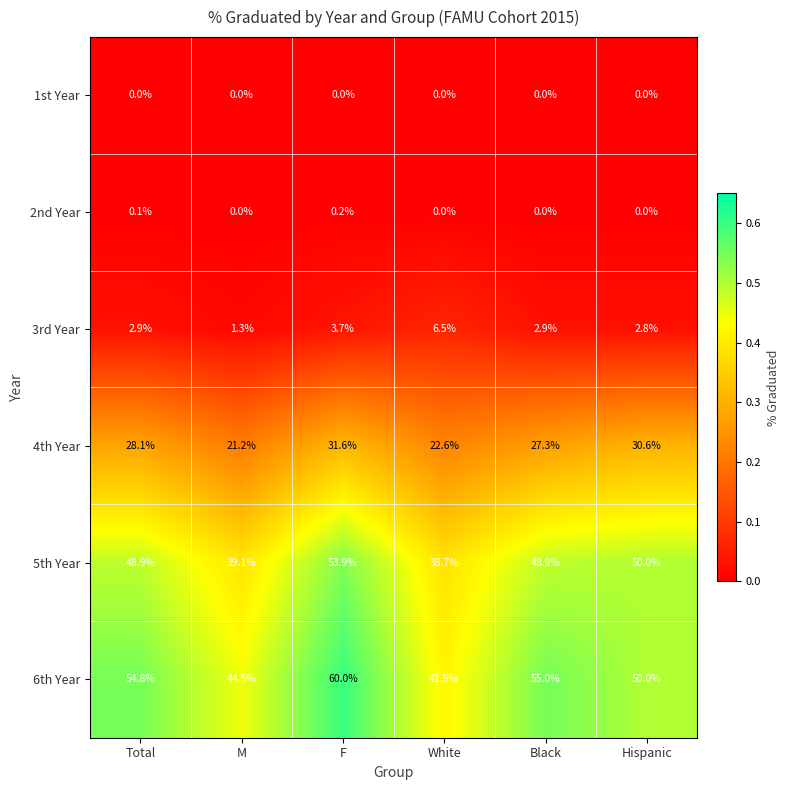

Between M and White, which series saw the biggest shift?

3rd Year